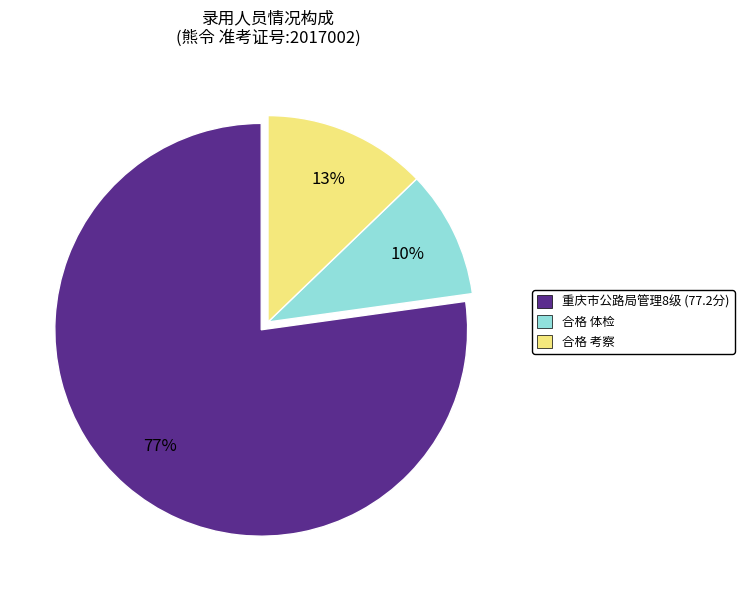

The 合格 体检 slice represents 16% of the pie. True or false?

False